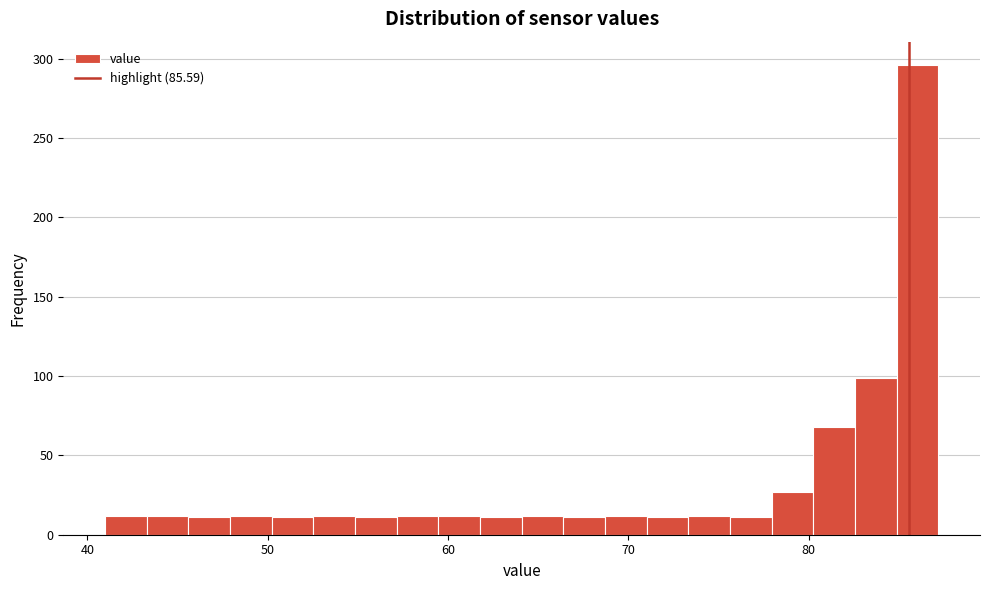

Read against the x-axis, roughly where is the centre of the tallest bar?

86